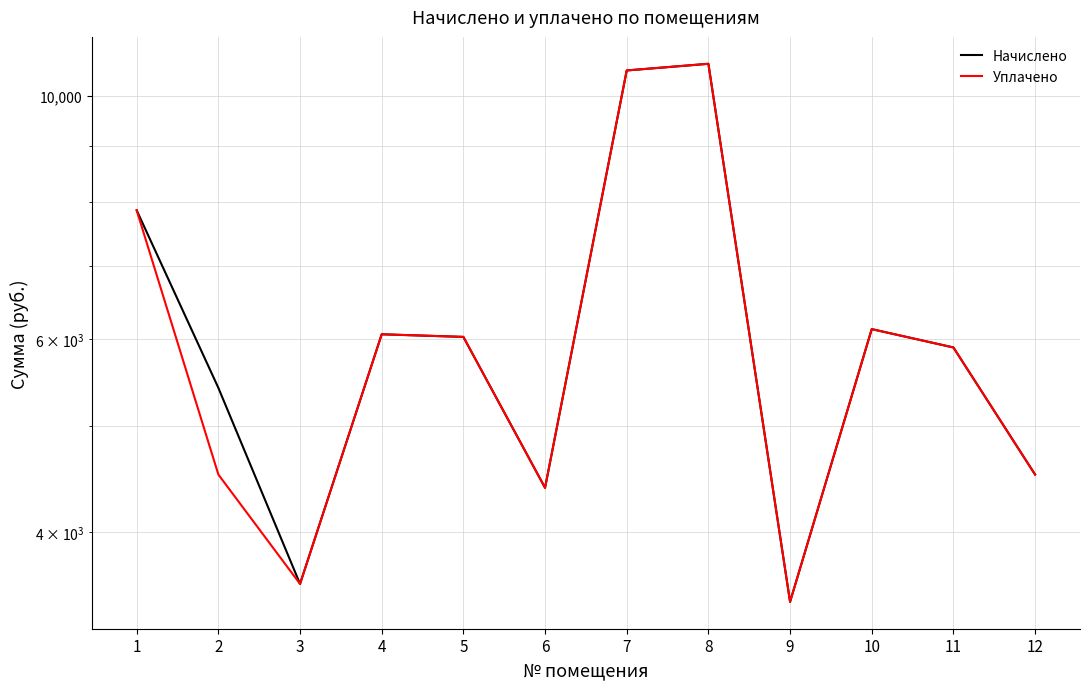

At which category is the sum across all series the highest?

8